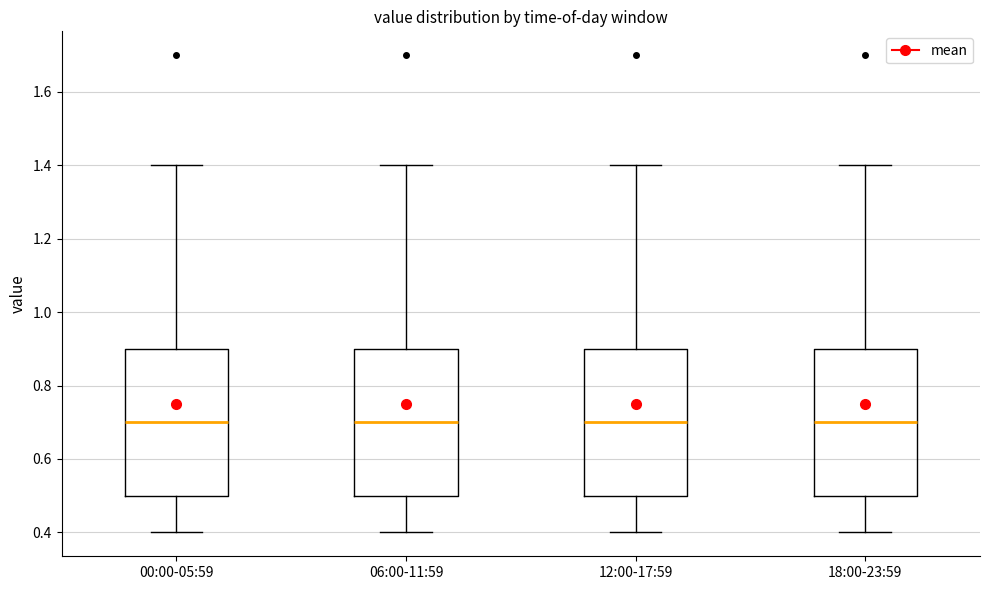

Where does the upper whisker of the box for 18:00-23:59 end on the y-axis? The values are not printed on the chart, so give them approximately, as read against the axis.

1.4